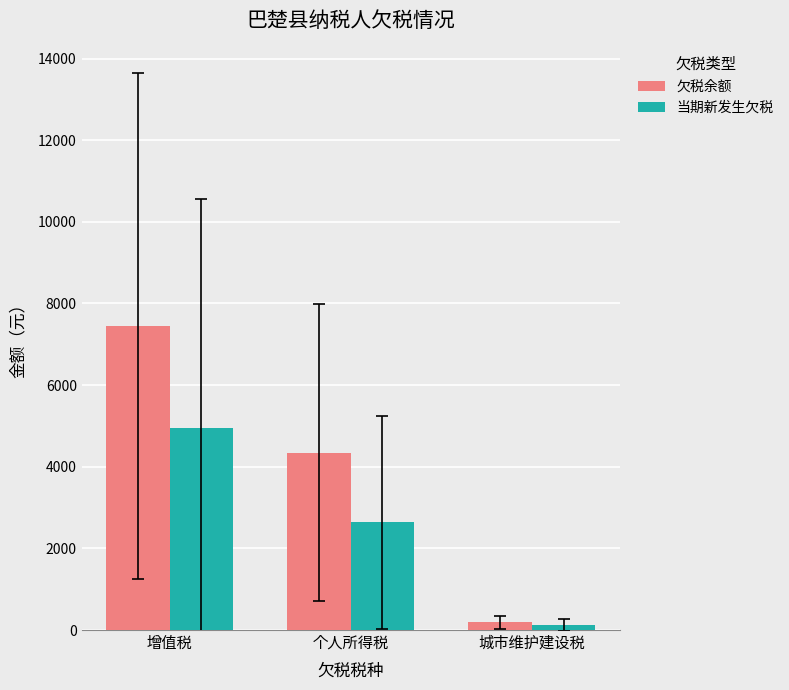

Where is 当期新发生欠税 nearest to the value 2532?

个人所得税